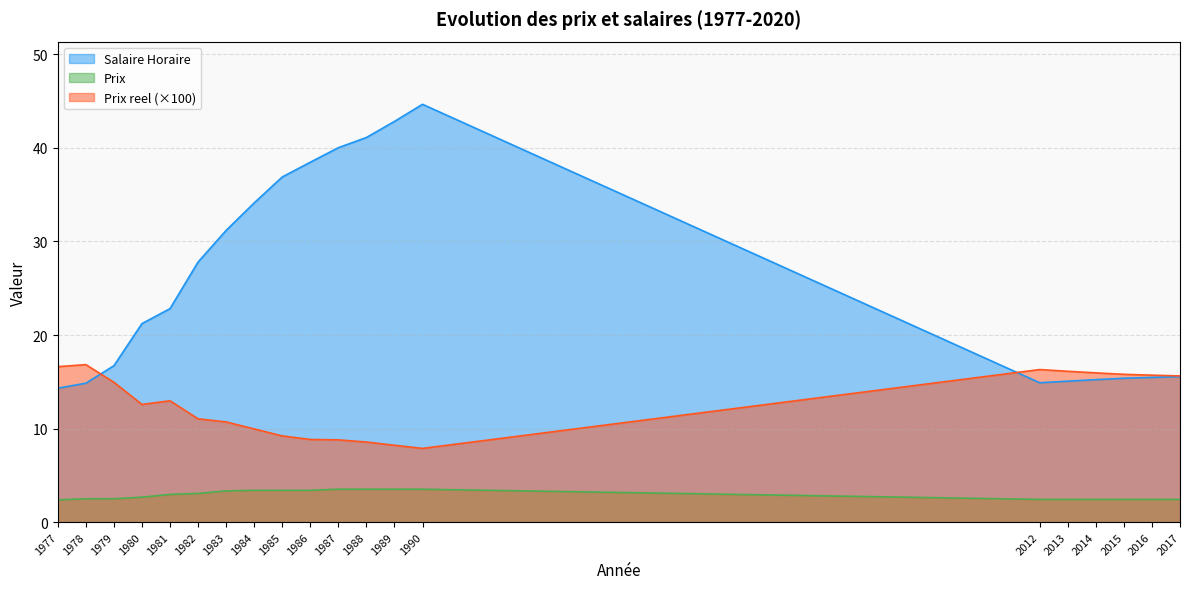

Where does the Prix reel series first go above 12?

1977